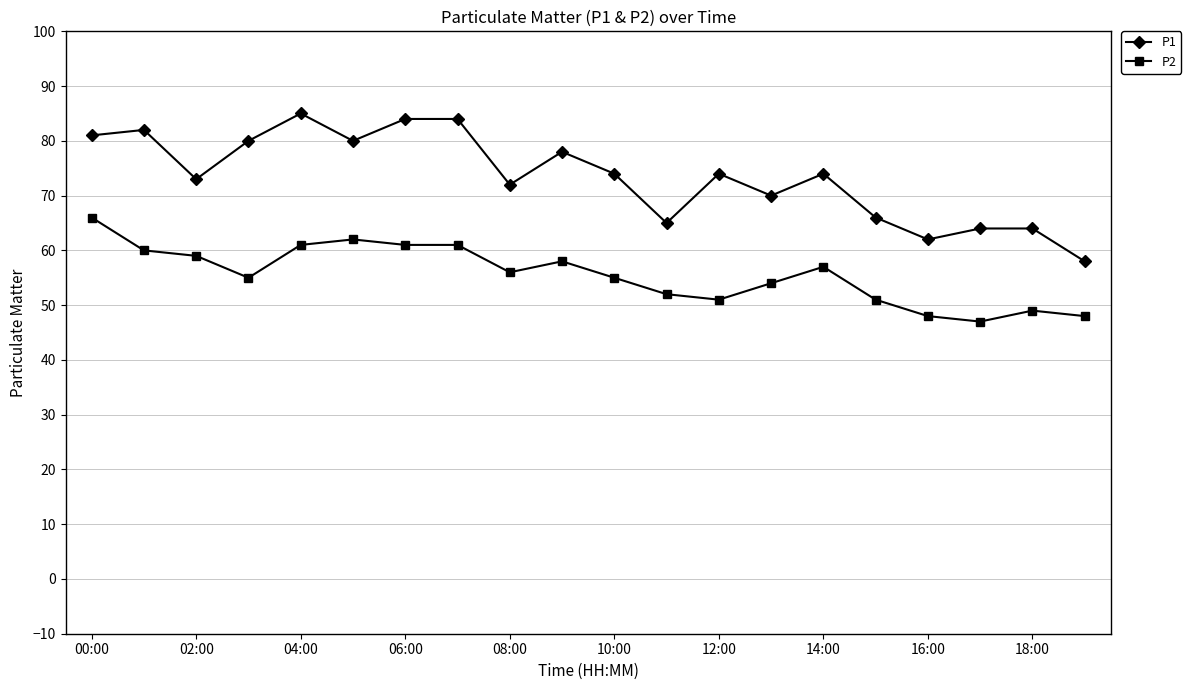

List the series in order of their peak value, lowest first.

P2, P1